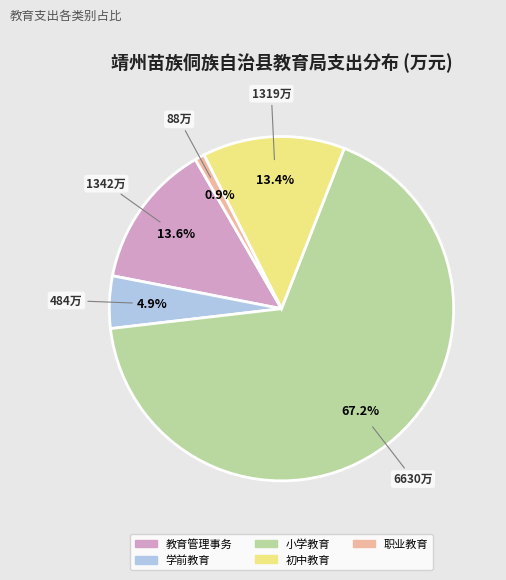

To the nearest percent, what is the difference between the largest and smallest slice percentages?

66%